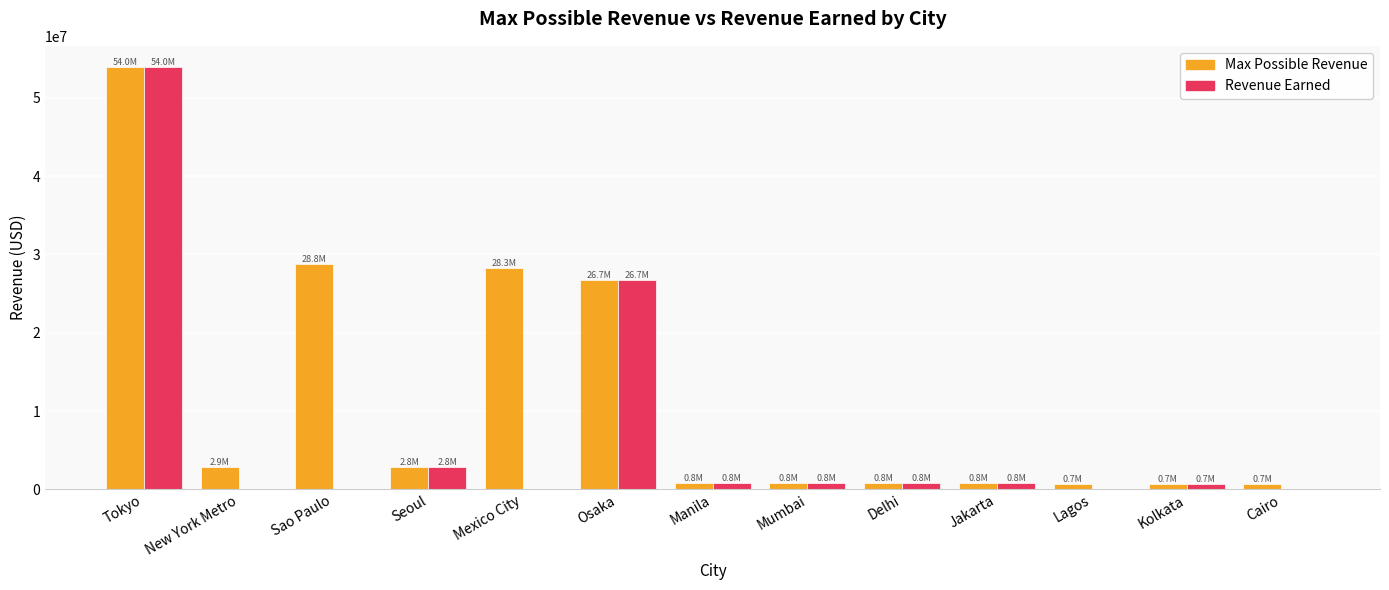

The Revenue Earned series shows 28230677.6 at Mexico City. True or false?

False